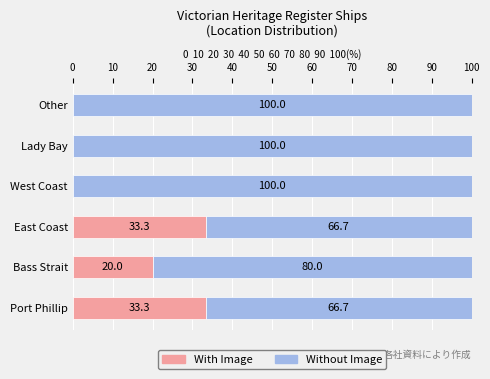

What is the total value across all series at Bass Strait?

100.0